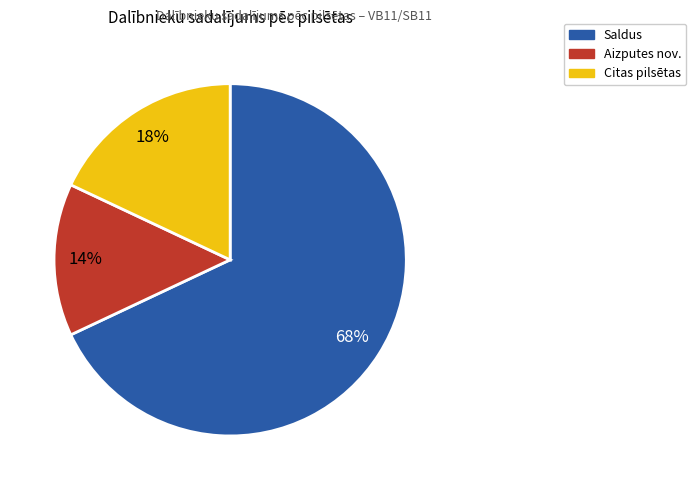

Is there a majority slice in this chart?

Yes